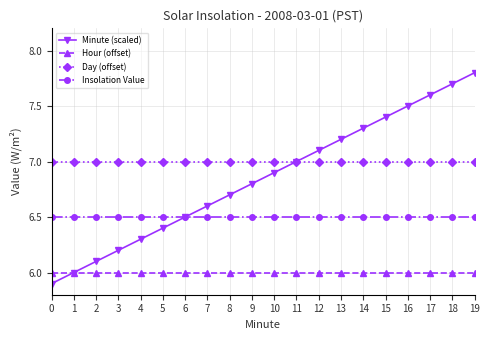

What is the value of the Minute (scaled) point at the 13th from the left?

7.1